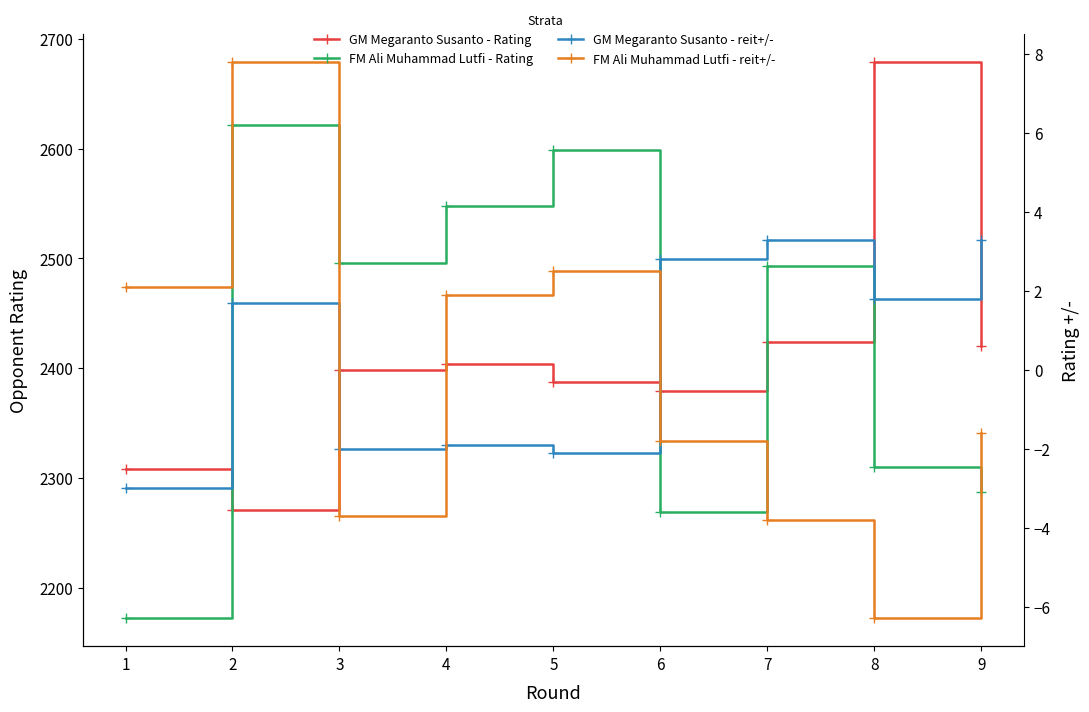

What is the difference between the maximum and minimum values in the FM Ali Muhammad Lutfi - Rating series?

450.0